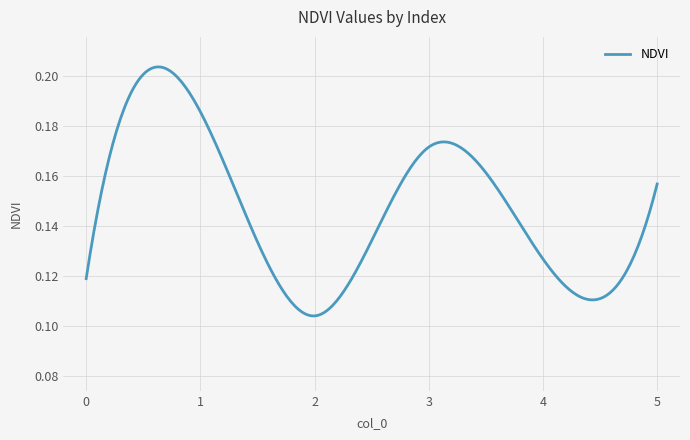

Does the chart display data point markers on the line(s)?

No